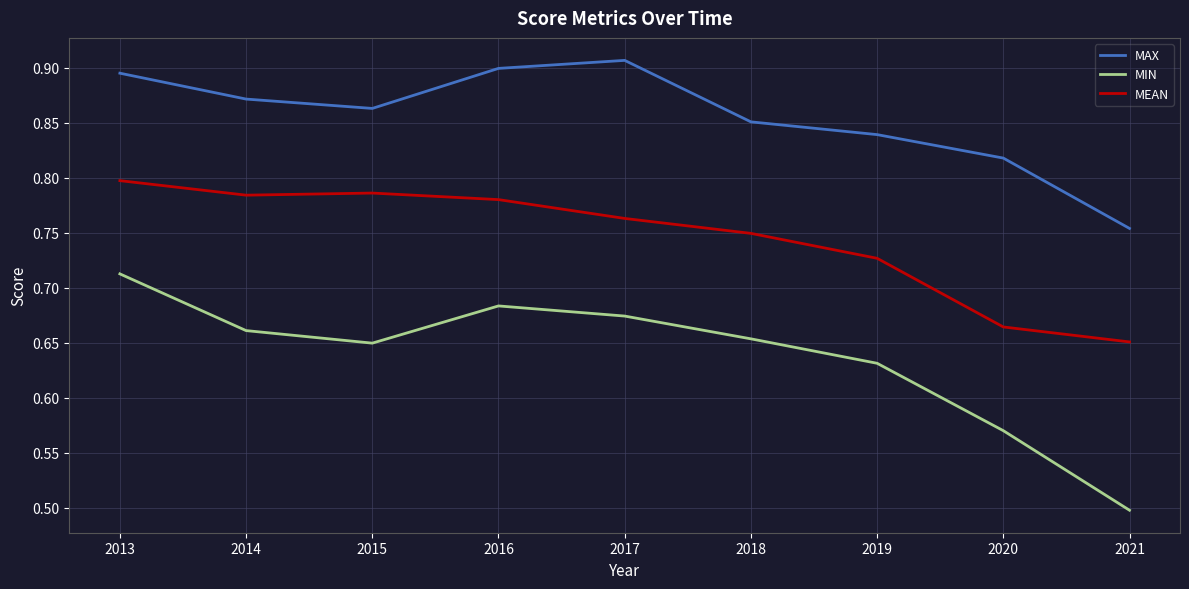

True or false: MIN and MEAN cross at least once.

False